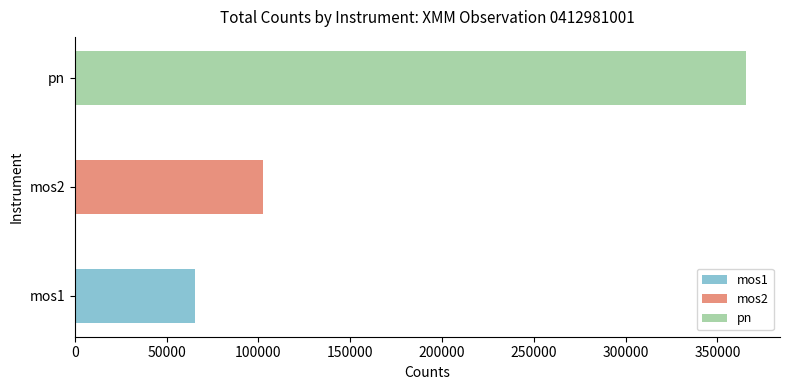

At which category does the chart reach its minimum across all series?

mos1